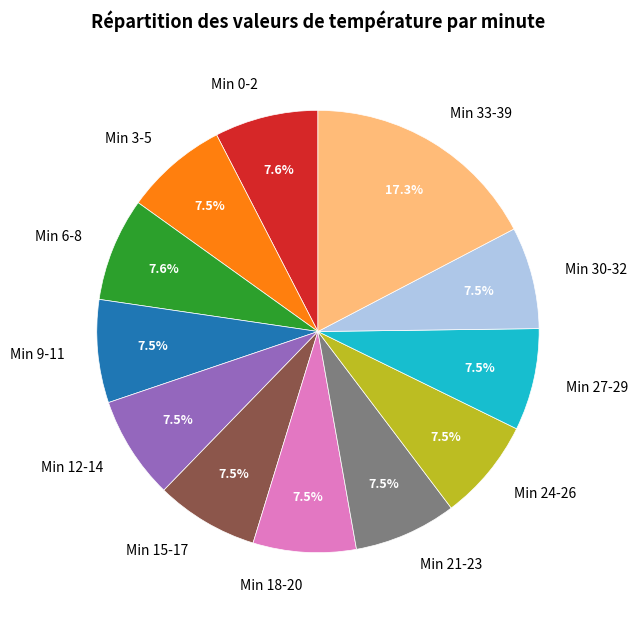

Approximately how many times larger is the value at Min 9-11 compared to Min 0-2?

1.0